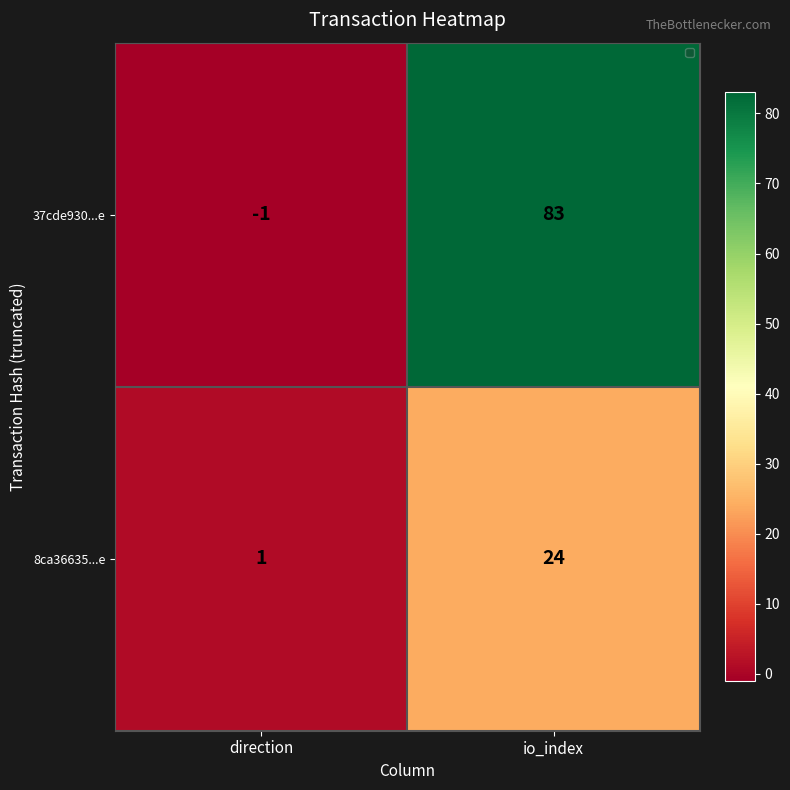

What is the sum of the 8ca36635...e values at direction and io_index?

25